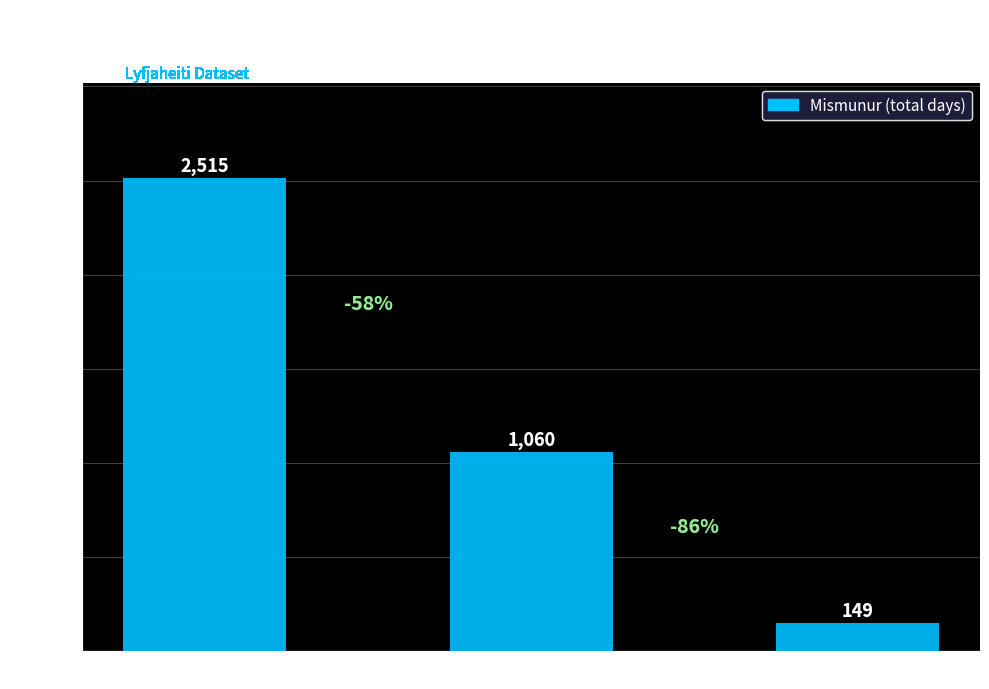

What is the sum of all values?

3724